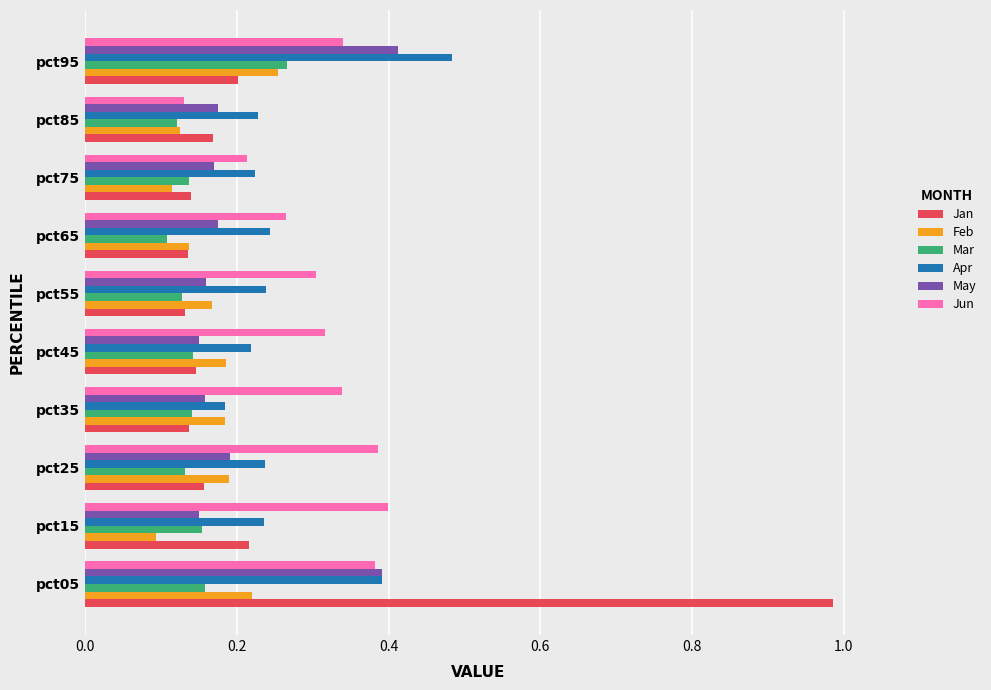

Count the Apr values in the range 0 to 1.

10